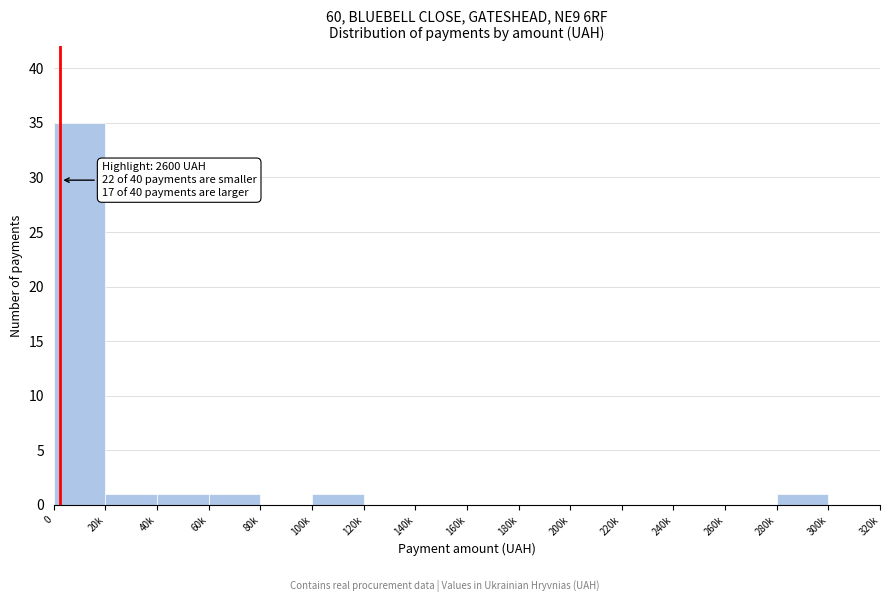

Reading left to right, what are all the values shown in this chart?

0=35	20k=1	40k=1	60k=1	80k=0	100k=1	120k=0	140k=0	160k=0	180k=0	200k=0	220k=0	240k=0	260k=0	280k=1	300k=0